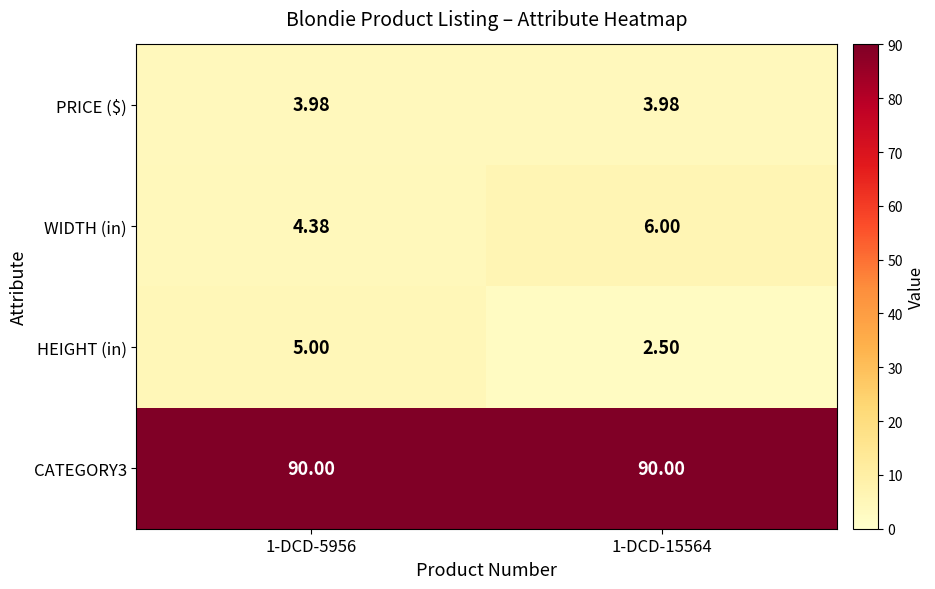

Is the value of CATEGORY3 at 1-DCD-15564 greater than the value of HEIGHT (in) at 1-DCD-15564?

Yes